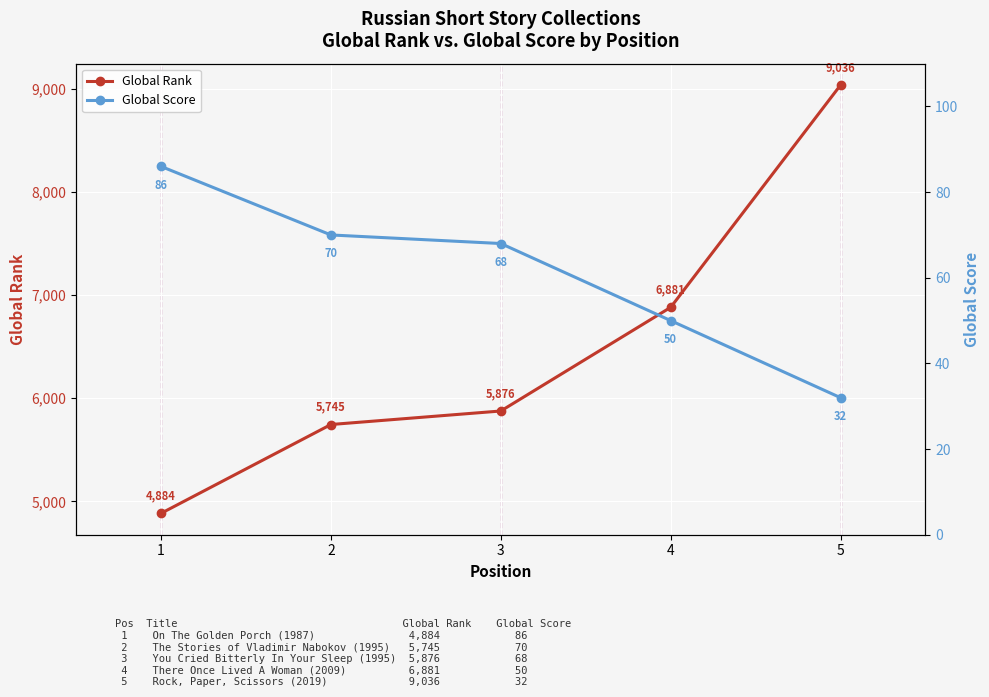

What are all the series names shown in the legend?

Global Rank, Global Score